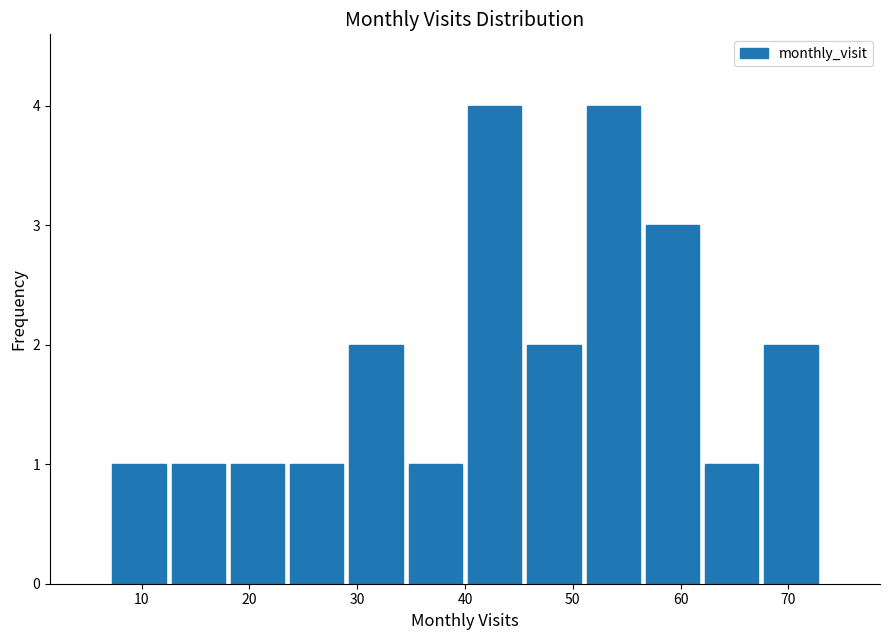

What is the height of the bar covering 40.0 to 45.5 on the x-axis? Neither the bar edges nor the heights are printed on the chart, so give them approximately, as read against the axes.

4